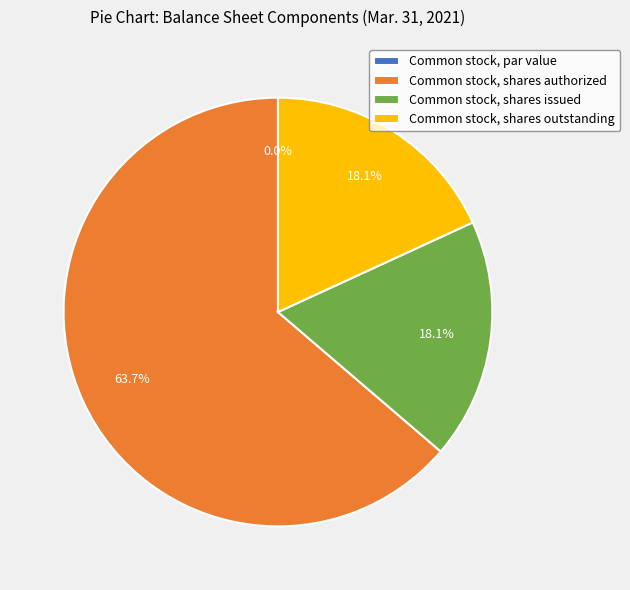

Does any single category account for the majority?

Yes